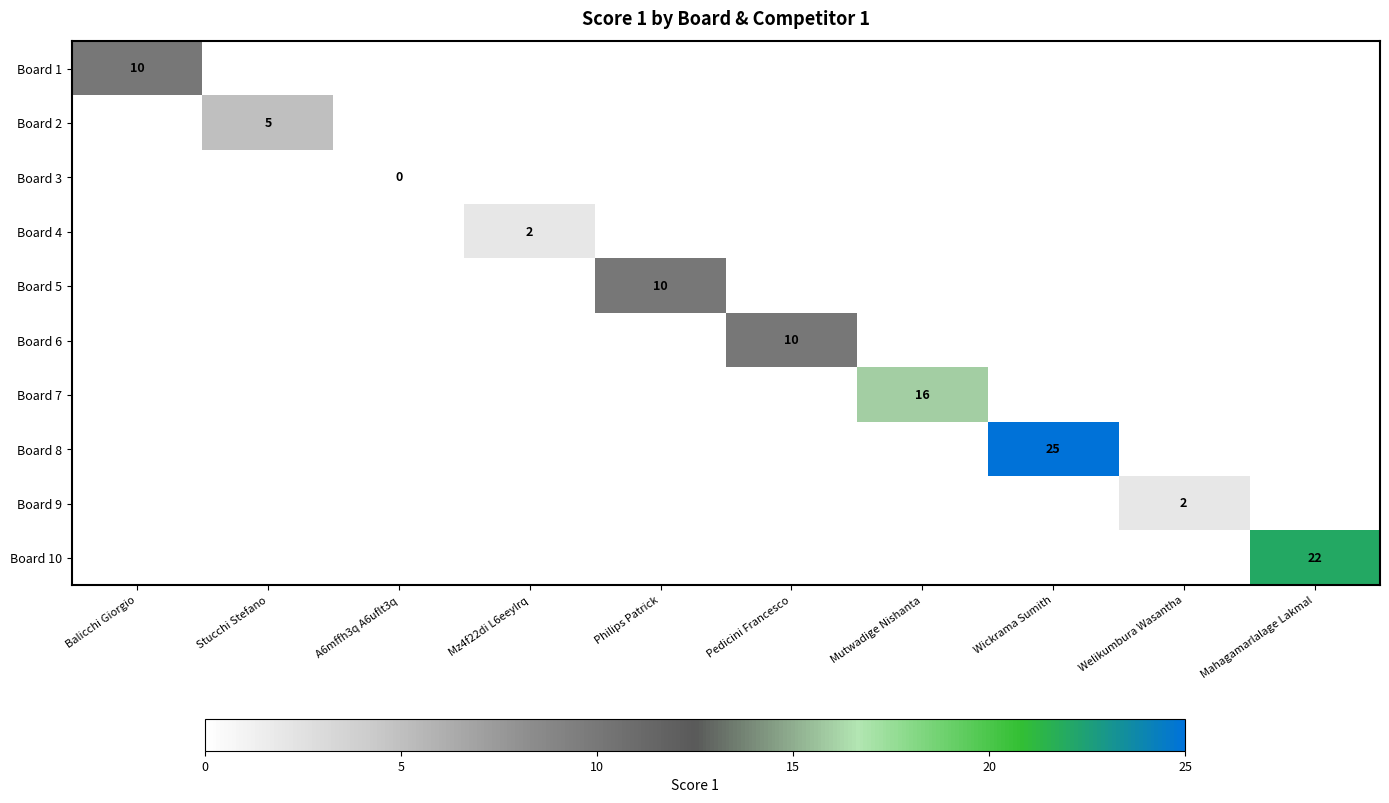

Is it true that Board 5 equals 10 at Philips Patrick?

True